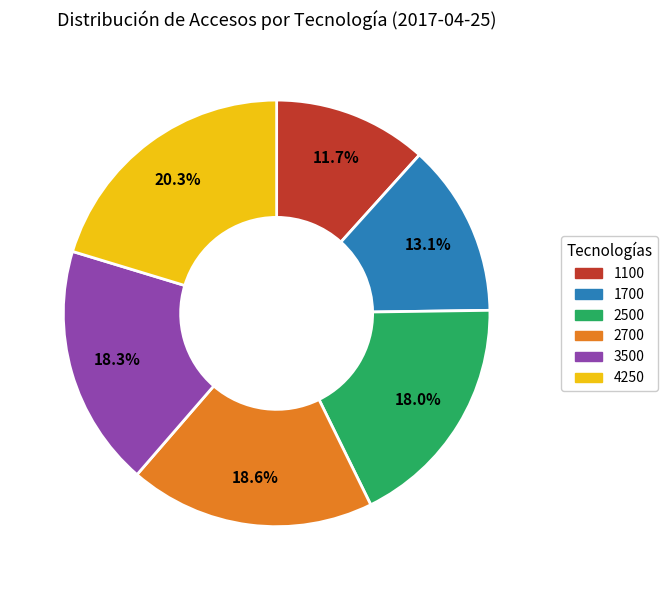

Is there any slice that represents more than half of the pie?

No